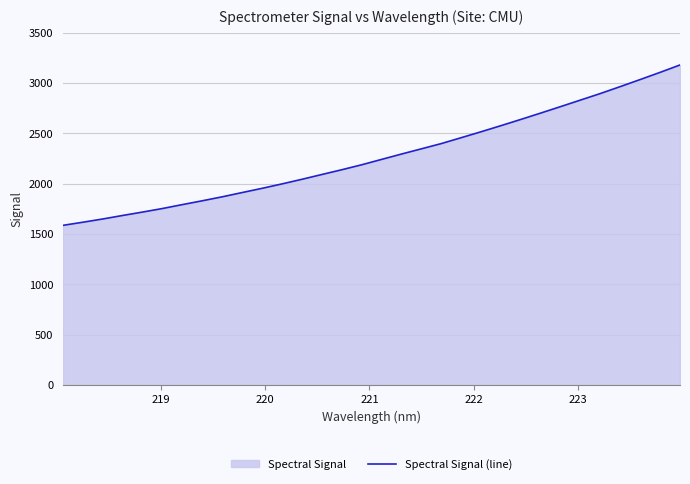

Reading right to left, transcribe all the data shown in this chart.

3179.8	3106.4	3035.2	2965.3	2896.6	2831.5	2766.6	2702.4	2639.2	2577.3	2516.6	2457.7	2399.2	2347.1	2295.2	2242.1	2188.7	2139.4	2092.2	2044.5	1998.8	1954.9	1913.0	1870.8	1831.3	1793.3	1754.5	1719.2	1685.4	1650.4	1618.1	1587.2